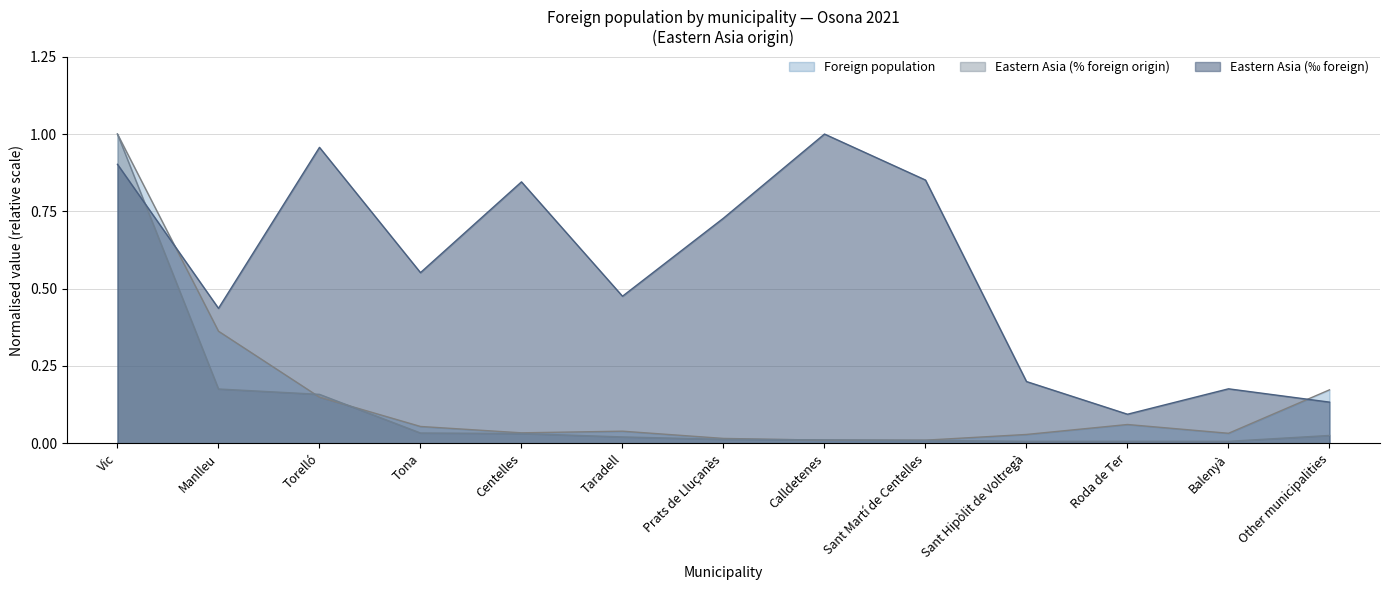

Which category has the lowest value in the Eastern Asia (% foreign origin) series?

Sant Hipòlit de Voltregà